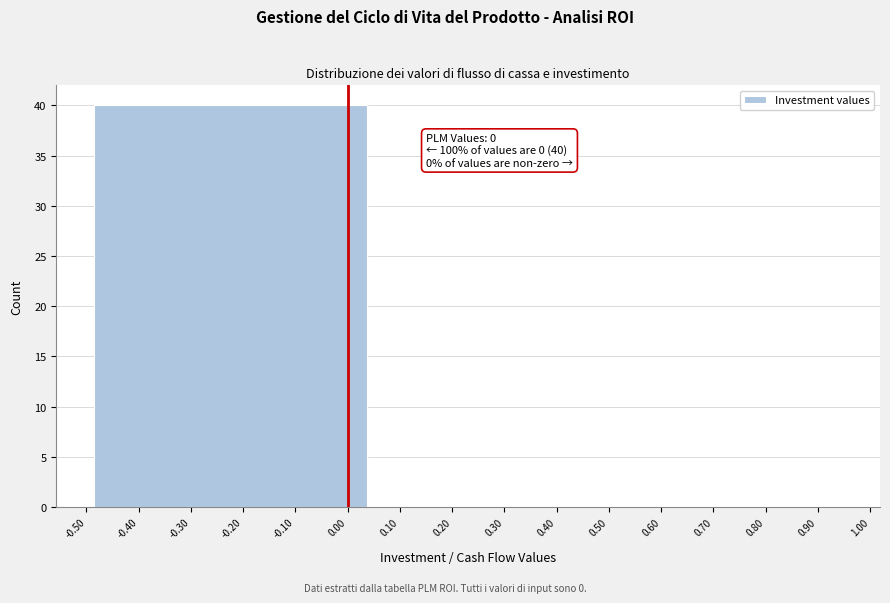

Over which range of the x-axis is the bar tallest?

-0.50 to 0.05